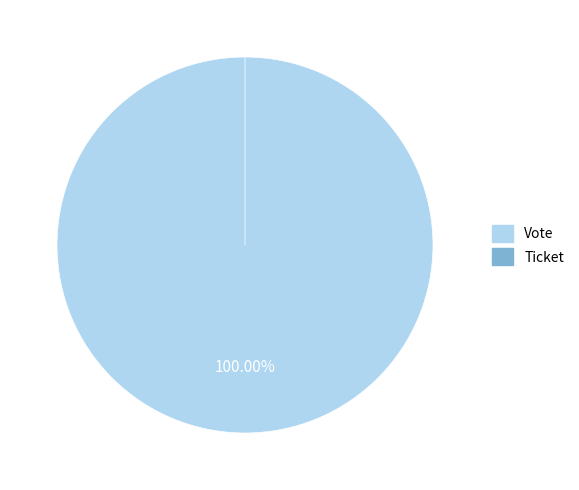

What is the change in value from Vote to Ticket?

-1